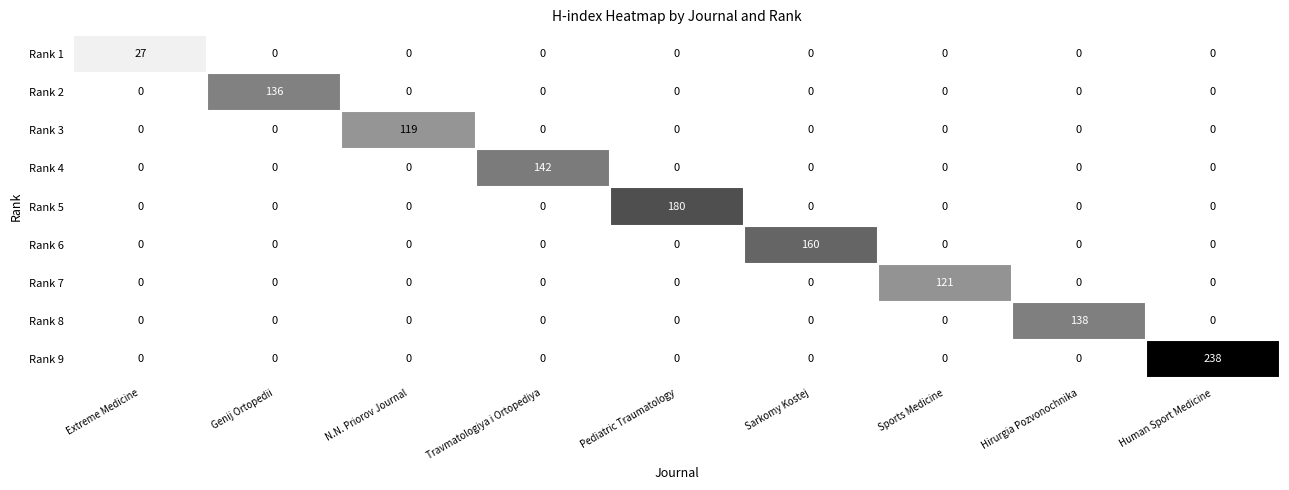

Rank the series by their maximum value, from highest to lowest.

Rank 9, Rank 5, Rank 6, Rank 4, Rank 8, Rank 2, Rank 7, Rank 3, Rank 1